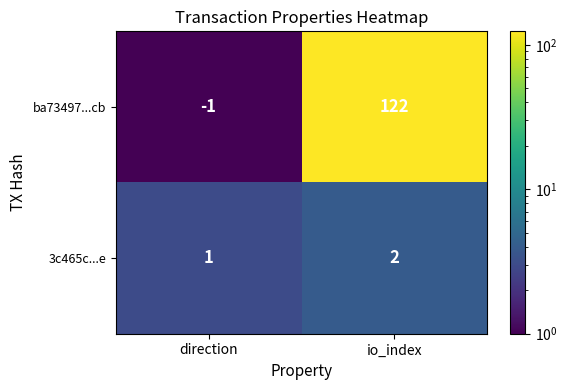

The value of 3c465c...e at io_index is 3. True or false?

False